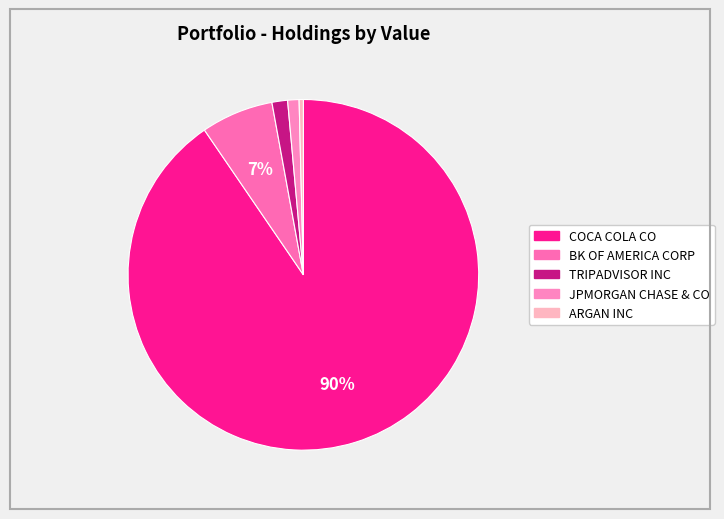

Rank the categories by value from highest to lowest.

COCA COLA CO, BK OF AMERICA CORP, TRIPADVISOR INC, JPMORGAN CHASE & CO, ARGAN INC